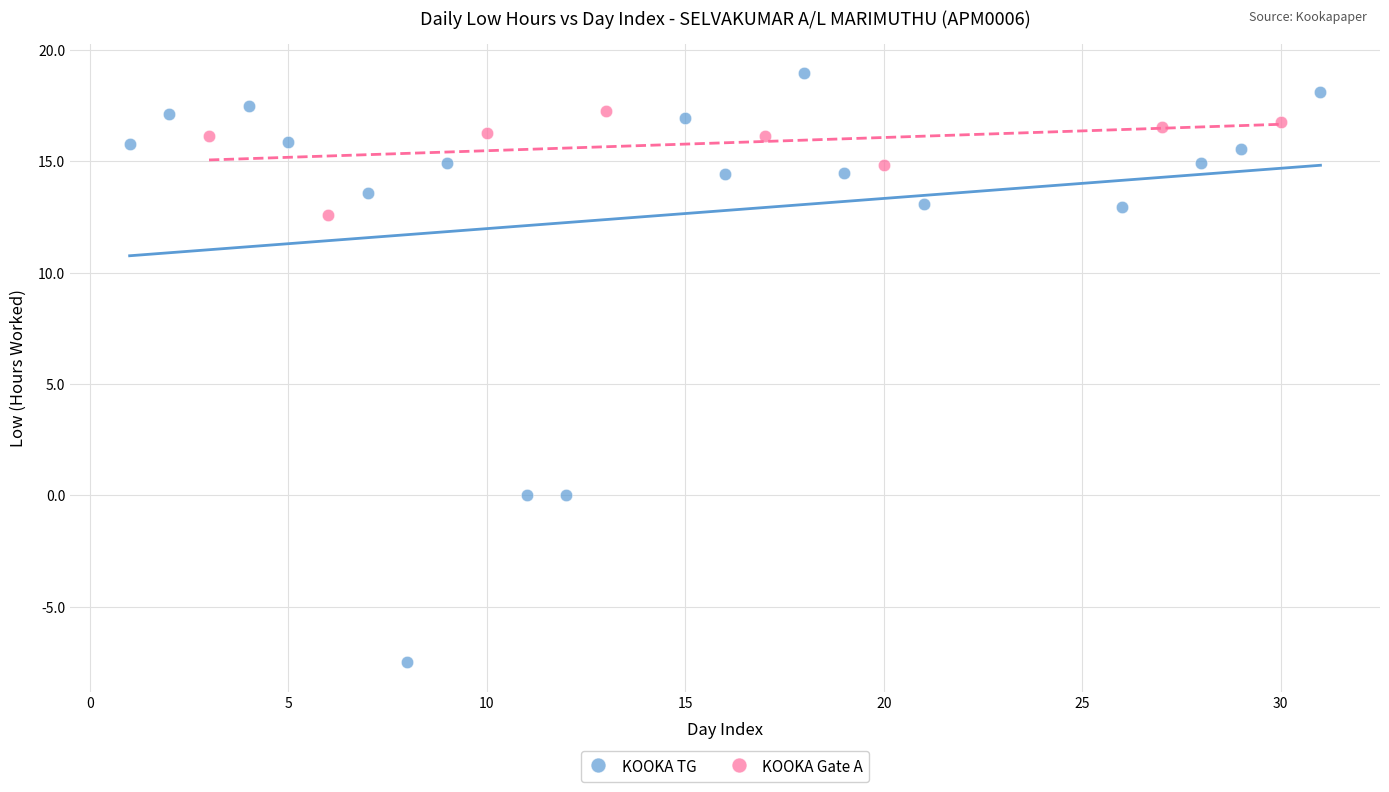

Which series contains the lowest Y value?

KOOKA TG